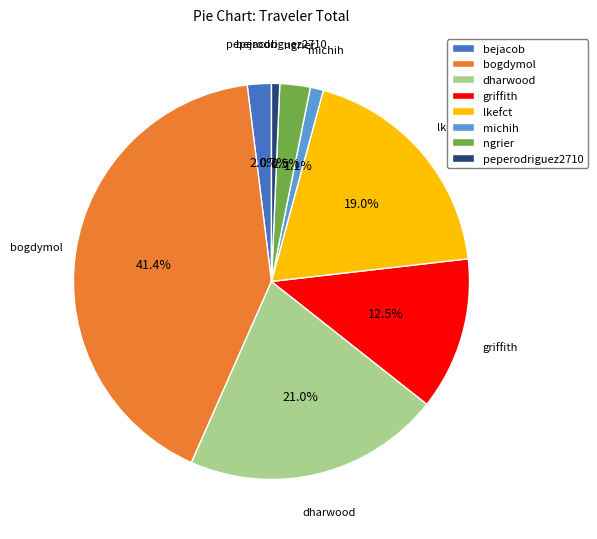

To the nearest percent, what is the difference between the largest and smallest slice percentages?

41%